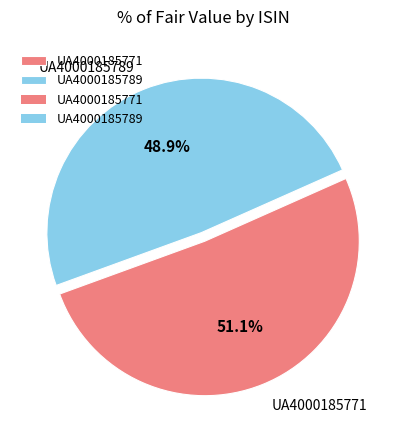

How many segments does this pie chart have?

2